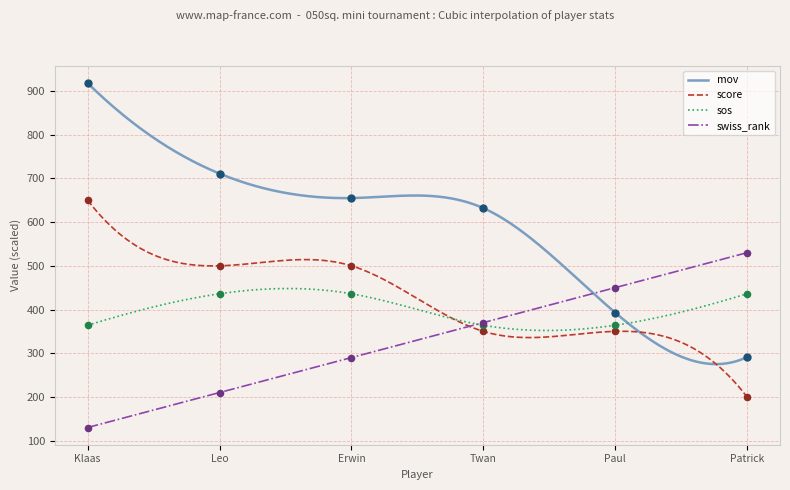

What is the lowest value of the mov series?

275.0